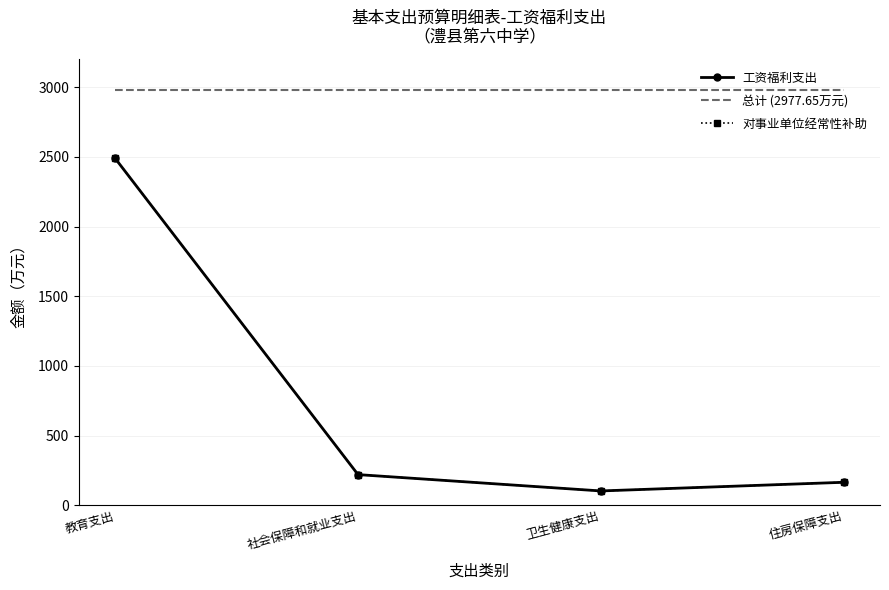

At which category does 对事业单位经常性补助 reach its first local valley?

卫生健康支出